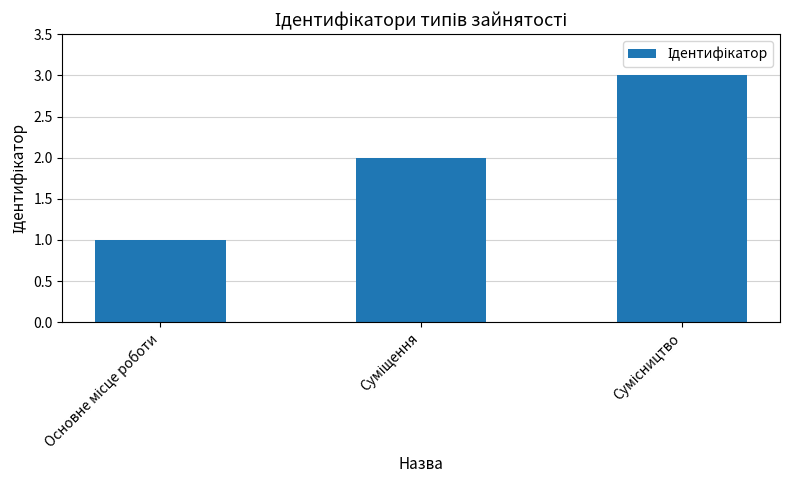

What is the greatest value displayed?

3